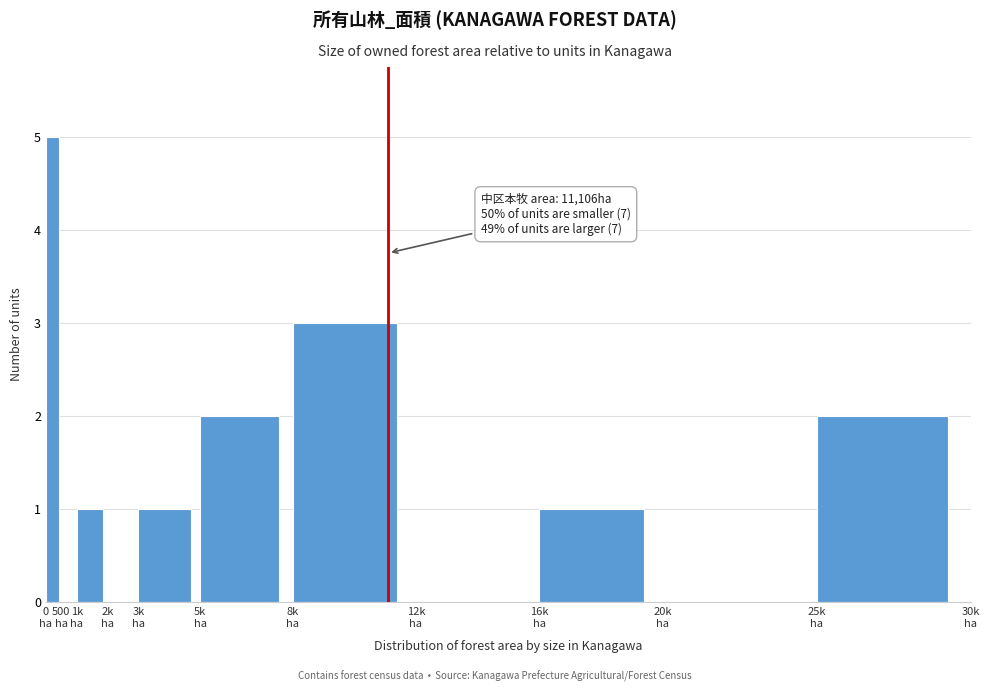

What is the greatest value displayed?

5